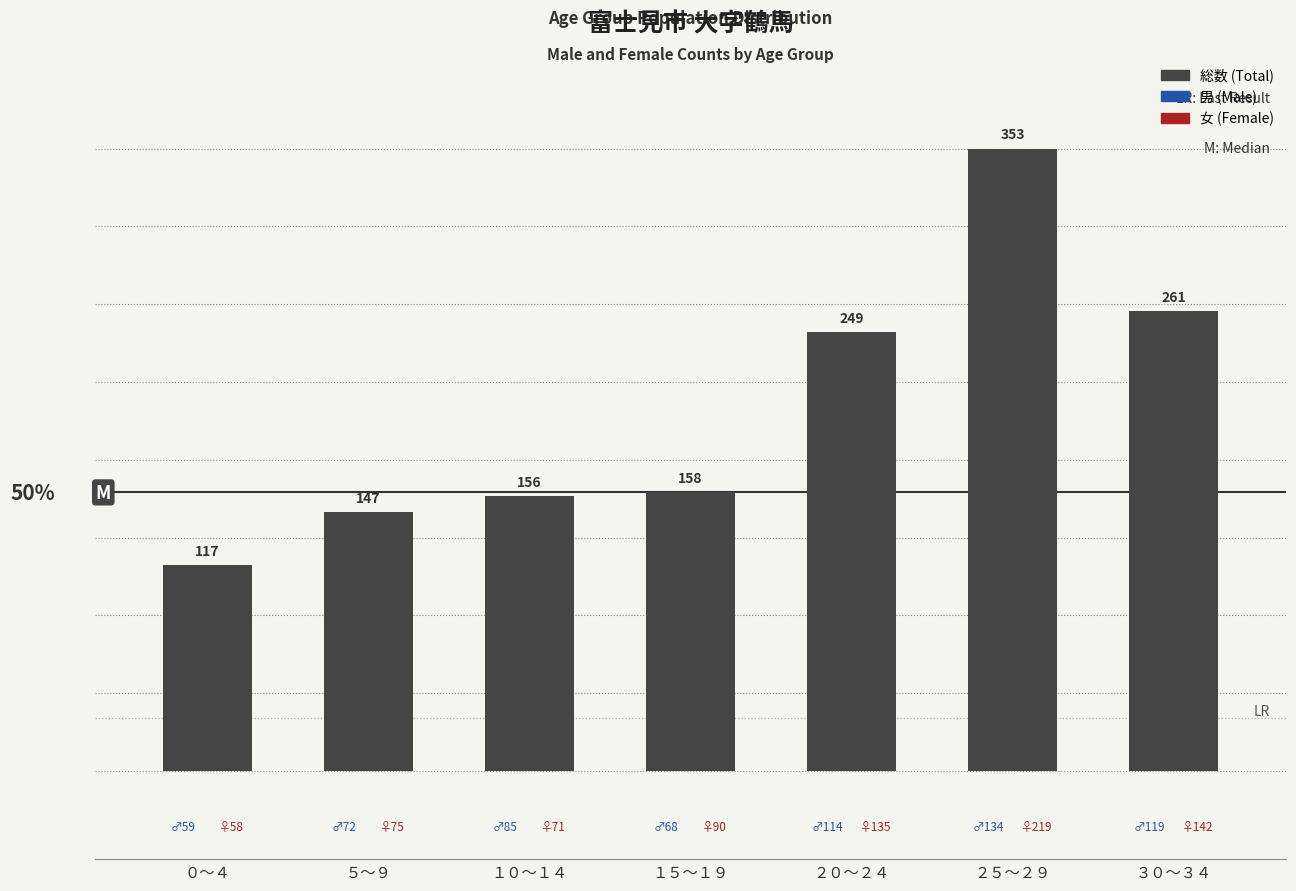

List the labels in order of value, smallest first.

０～４, ５～９, １０～１４, １５～１９, ２０～２４, ３０～３４, ２５～２９